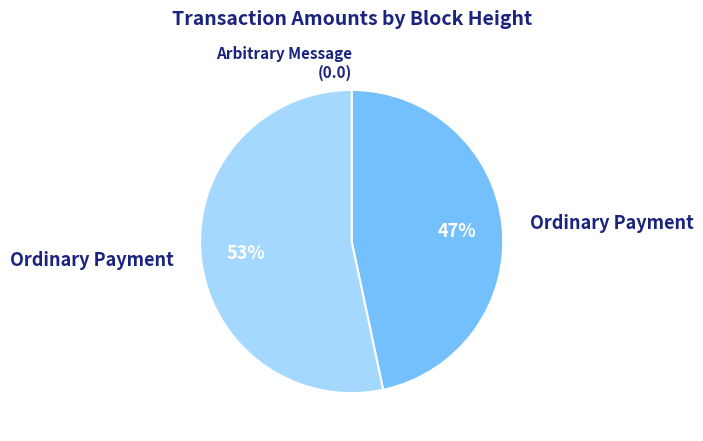

Is there any slice that represents more than half of the pie?

Yes